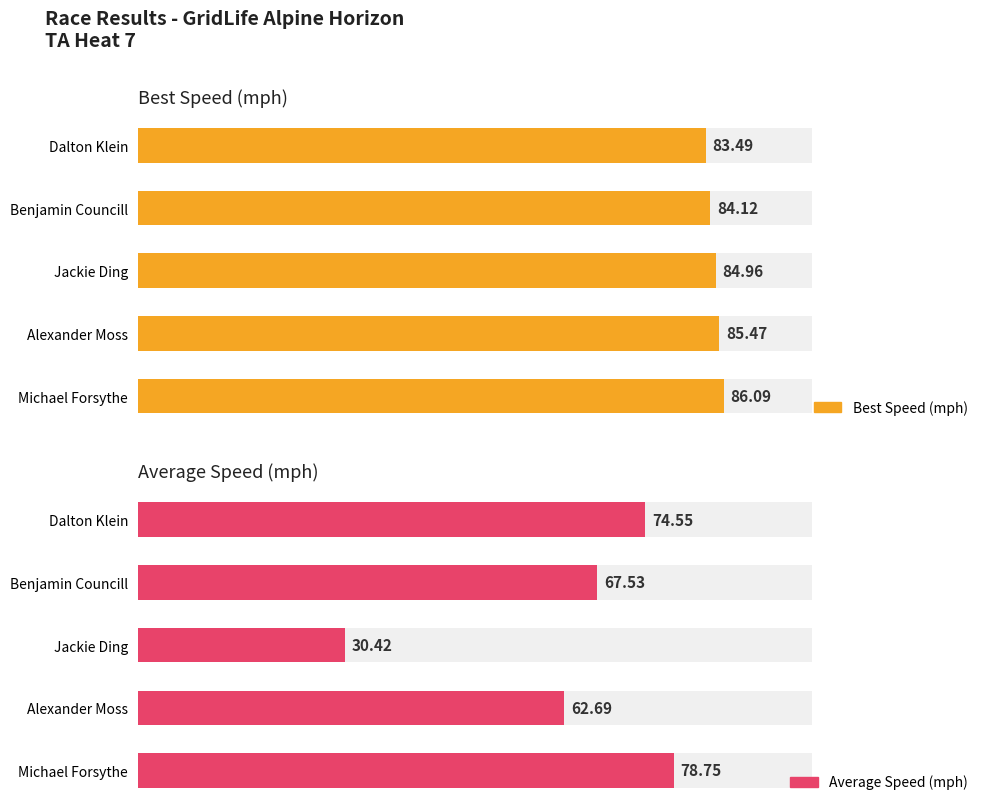

What is the smallest value displayed?

30.4